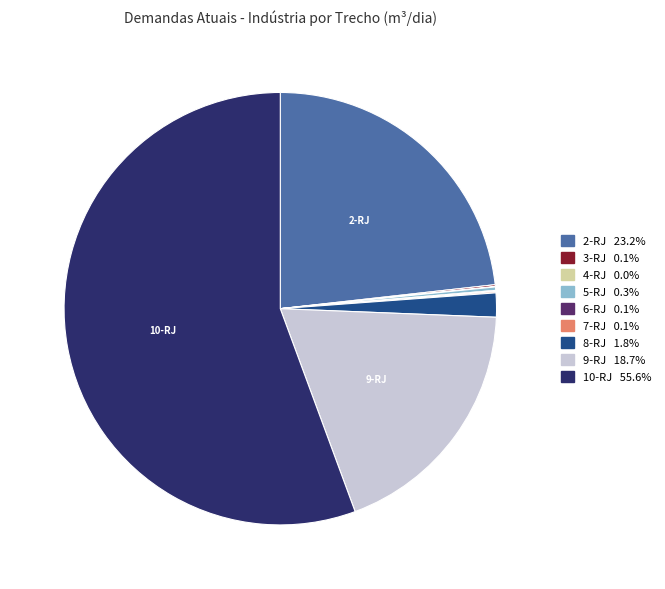

Is there a majority slice in this chart?

Yes